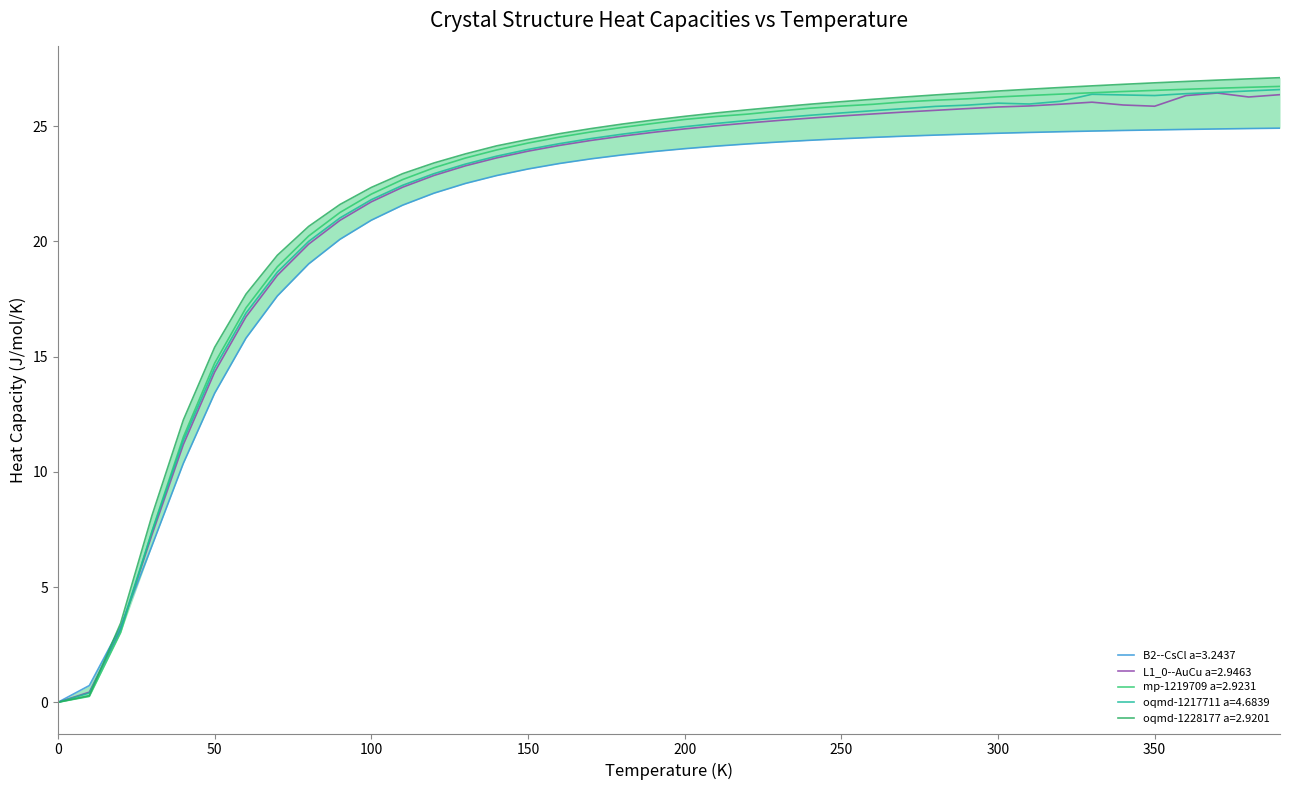

Reading right to left, what are all the values shown in this chart?

B2--CsCl a=3.2437: 24.9	24.9	24.9	24.9	24.8	24.8	24.8	24.8	24.7	24.7	24.7	24.6	24.6	24.5	24.5	24.4	24.3	24.2	24.1	24.0	23.9	23.8	23.6	23.4	23.1	22.9	22.5	22.1	21.6	20.9	20.1	19.0	17.6	15.8	13.4	10.4	6.8	3.3	0.7	0.0
L1_0--AuCu a=2.9463: 26.4	26.3	26.4	26.3	25.9	25.9	26.0	26.0	25.9	25.8	25.8	25.7	25.6	25.5	25.4	25.4	25.3	25.1	25.0	24.9	24.7	24.6	24.4	24.2	23.9	23.6	23.3	22.9	22.4	21.7	20.9	19.9	18.5	16.7	14.3	11.2	7.3	3.2	0.4	0.0
mp-1219709 a=2.9231: 26.7	26.7	26.6	26.6	26.6	26.5	26.5	26.4	26.3	26.3	26.2	26.1	26.1	26.0	25.9	25.8	25.7	25.5	25.4	25.3	25.1	24.9	24.8	24.5	24.3	24.0	23.6	23.2	22.7	22.1	21.3	20.2	18.9	17.1	14.7	11.5	7.4	3.0	0.3	0.0
oqmd-1217711 a=4.6839: 26.6	26.5	26.5	26.4	26.3	26.4	26.4	26.1	26.0	26.0	25.9	25.9	25.8	25.7	25.6	25.5	25.4	25.2	25.1	25.0	24.8	24.7	24.5	24.2	24.0	23.7	23.4	22.9	22.4	21.8	21.0	20.0	18.7	16.9	14.5	11.4	7.4	3.2	0.4	0.0
oqmd-1228177 a=2.9201: 27.1	27.1	27.0	26.9	26.9	26.8	26.8	26.7	26.6	26.5	26.4	26.4	26.3	26.2	26.1	26.0	25.8	25.7	25.6	25.4	25.3	25.1	24.9	24.7	24.4	24.1	23.8	23.4	22.9	22.3	21.6	20.7	19.4	17.7	15.4	12.3	8.1	3.4	0.3	0.0